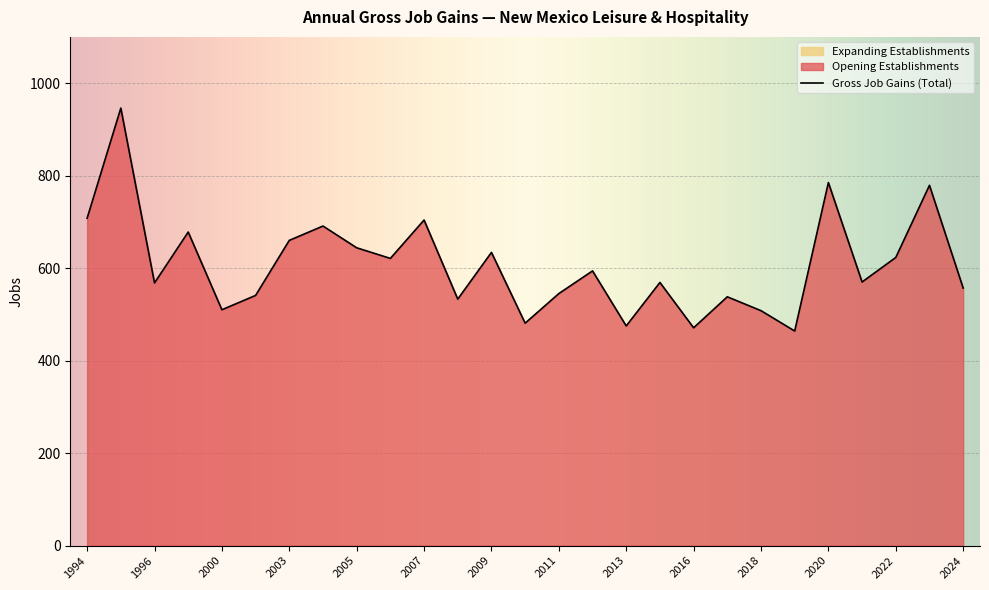

Reading right to left, transcribe all the data shown in this chart.

Gross Job Gains (Total): 557	779	623	570	785	464	508	538	471	569	475	594	545	481	634	533	704	621	644	691	660	541	510	678	568	946	708
Opening Establishments: 557	779	623	570	785	464	508	538	471	569	475	594	545	481	634	533	704	621	644	691	660	541	510	678	568	946	708
Expanding Establishments: 0	0	0	0	0	0	0	0	0	0	0	0	0	0	0	0	0	0	0	0	0	0	0	0	0	0	0